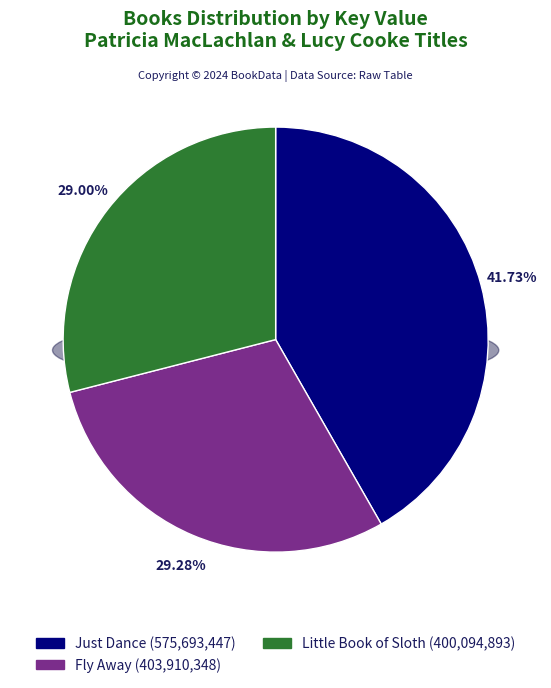

Which category has the smallest portion of the pie?

Little Book of Sloth (9781442445574)